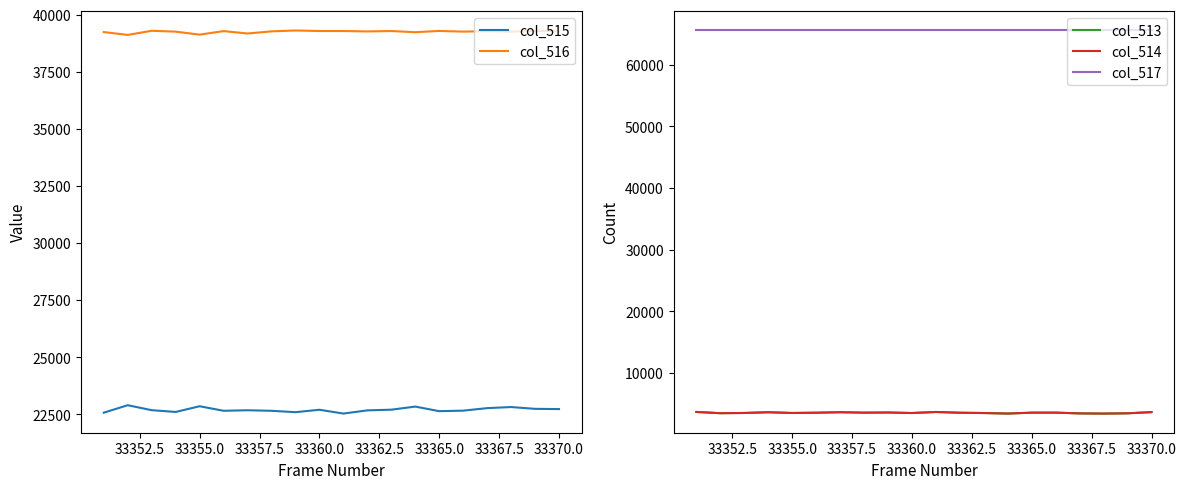

What is the difference between the maximum and minimum values in the col_515 series?

366